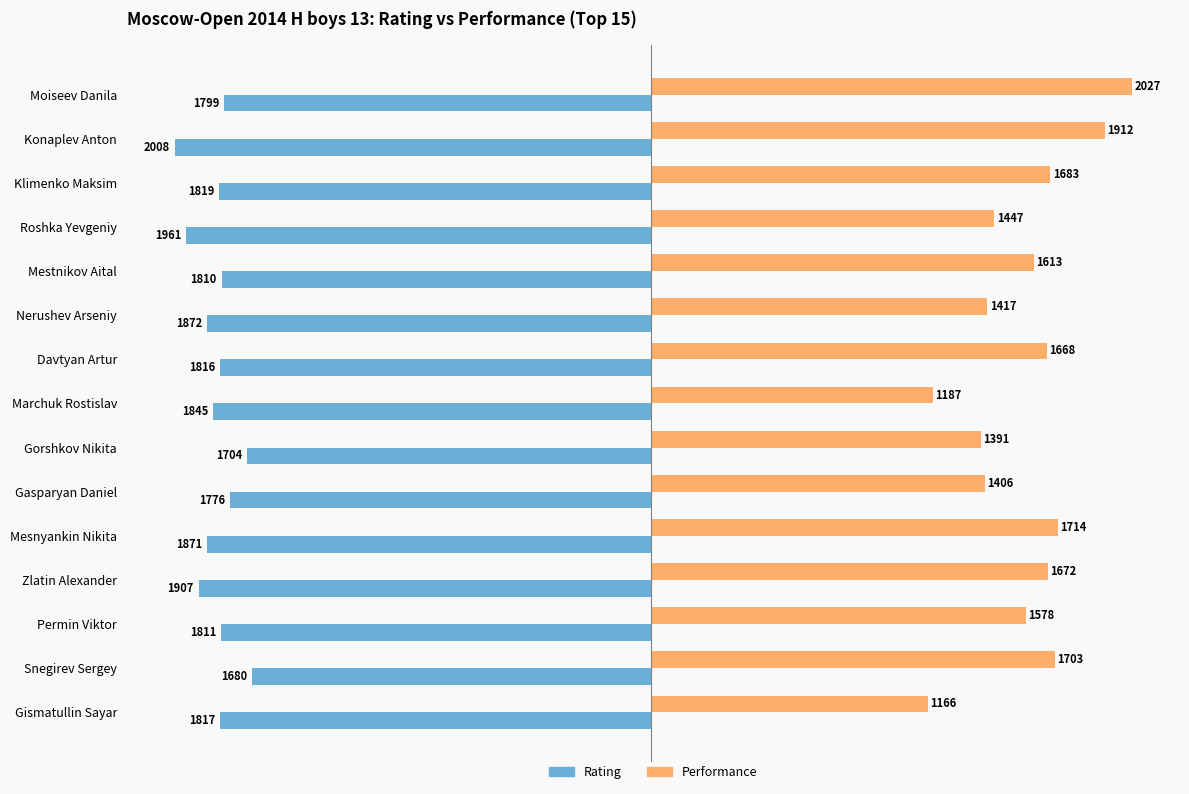

At which category is the sum across all series the highest?

Moiseev Danila